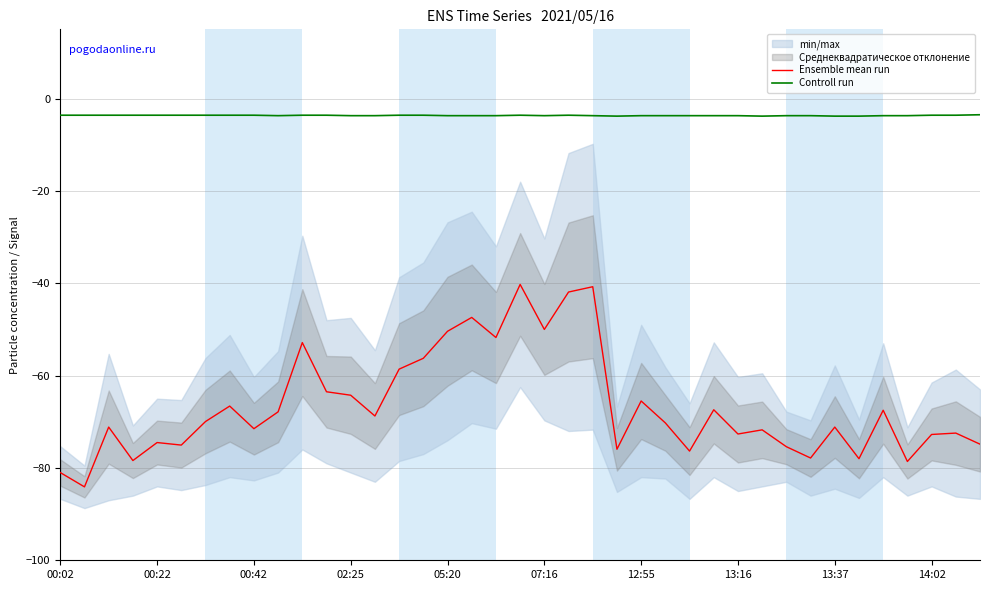

Does the chart have visible grid lines?

Yes